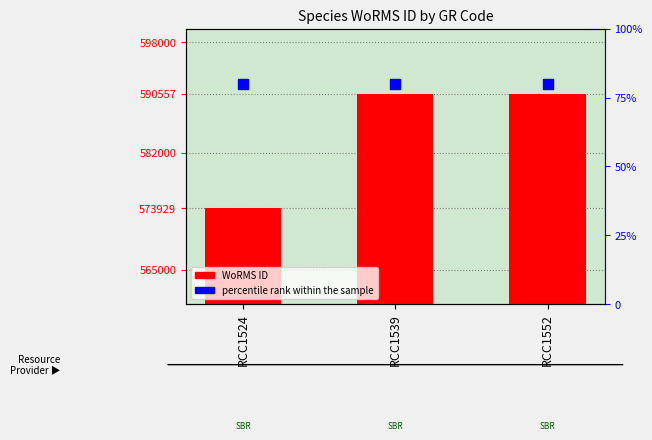

Which series has the largest total across all categories?

WoRMS ID